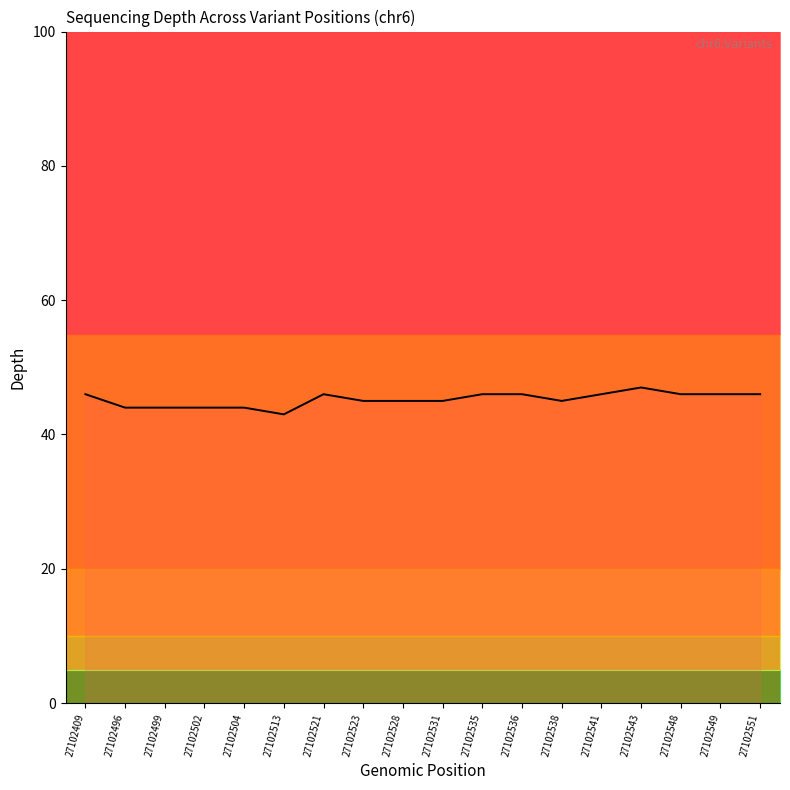

Between 27102551 and 27102536, which is larger?

27102551